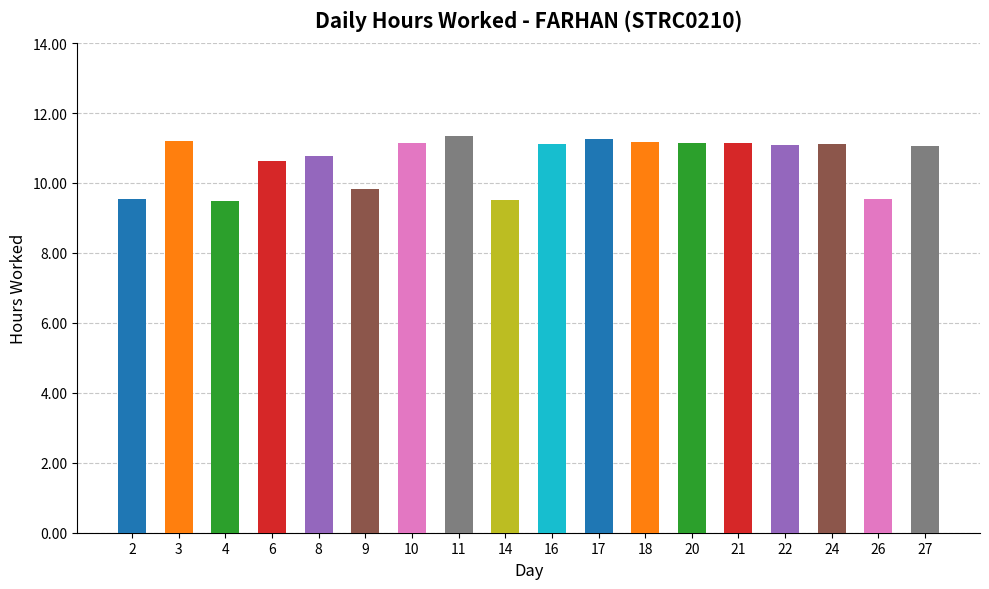

What is the minimum value shown in the chart?

9.5